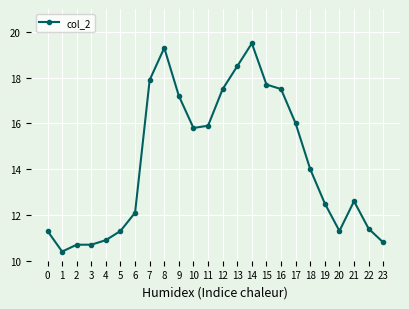

What is the difference between the second highest and minimum values?

8.9